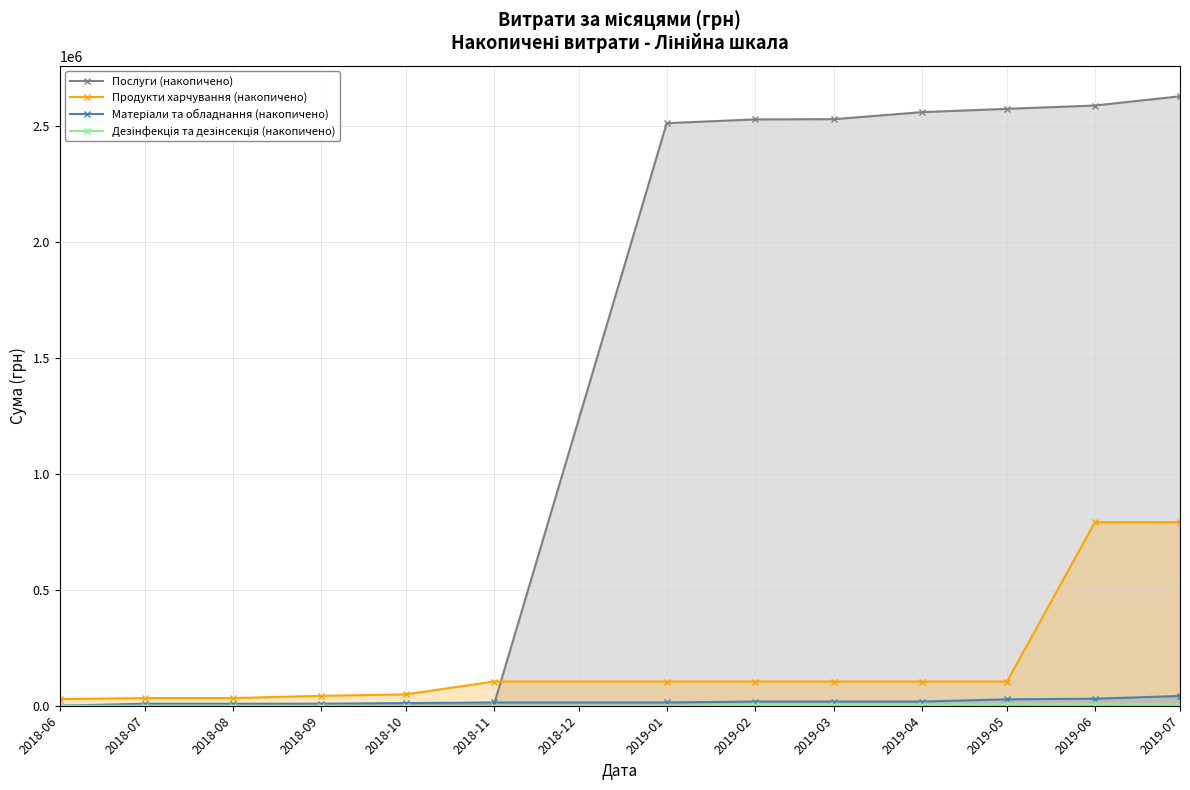

At how many categories does at least one series exceed 2166777?

7